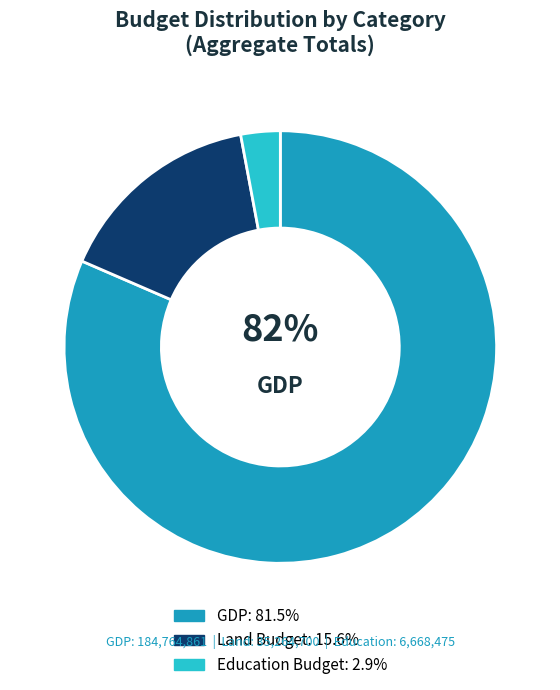

Is there any slice that represents more than half of the pie?

Yes